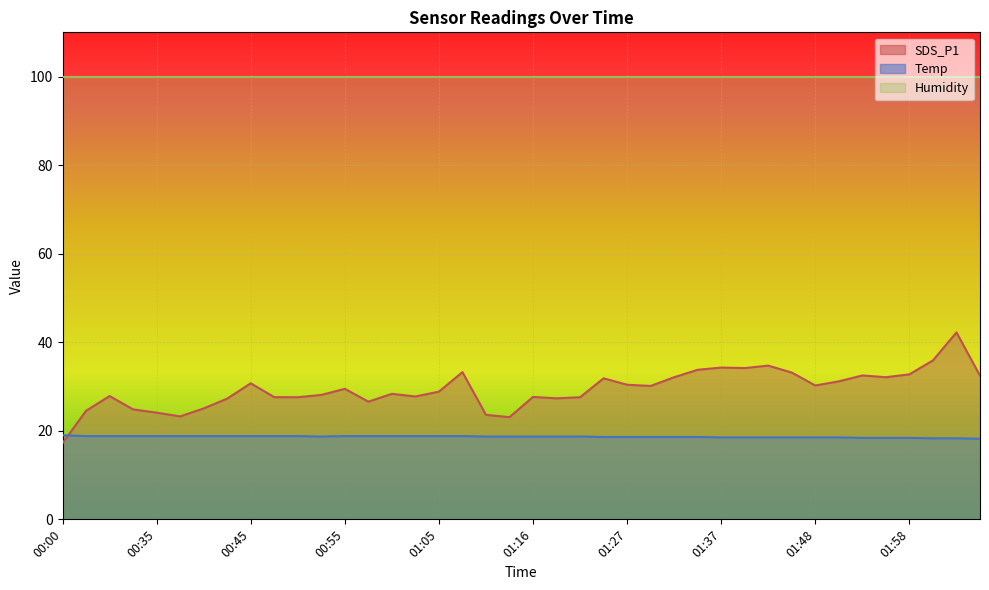

What position from the left is 00:50?

11